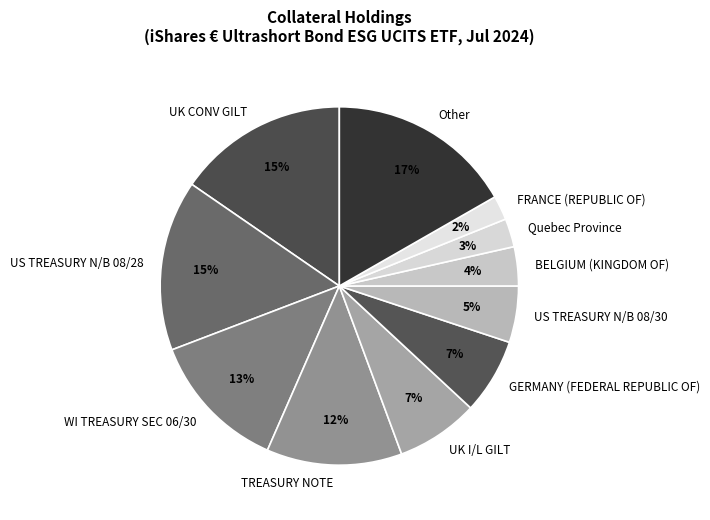

Is the sum of UK I/L GILT and GERMANY (FEDERAL REPUBLIC OF) greater than half?

No